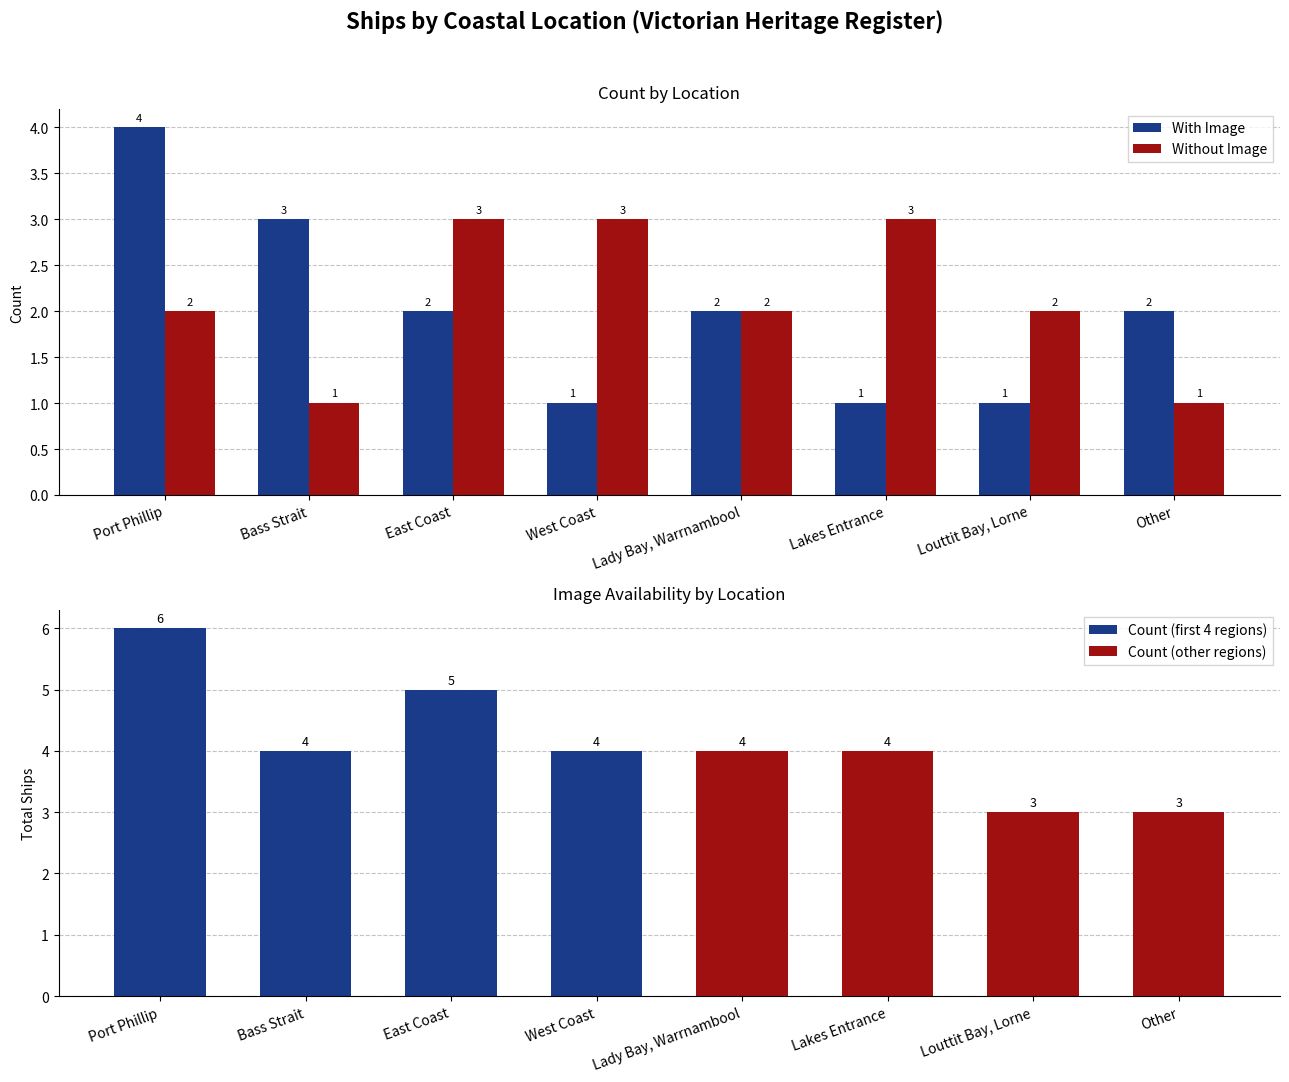

How many series are shown in this chart?

2